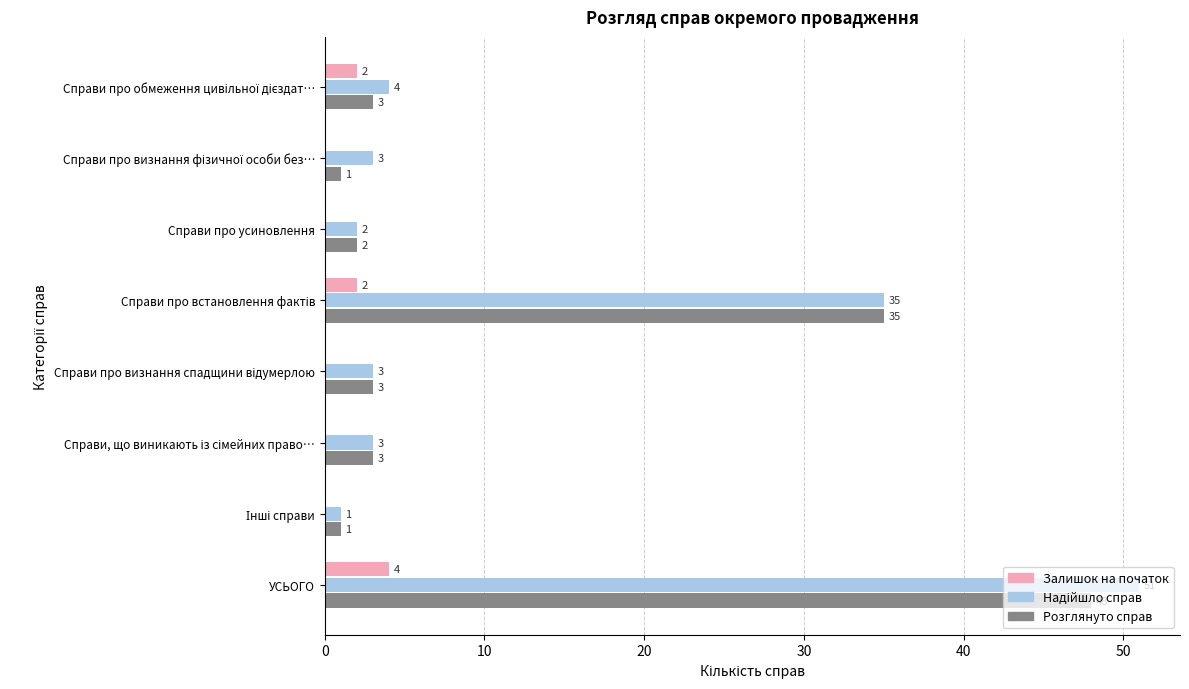

At which category is the sum across all series the highest?

УСЬОГО